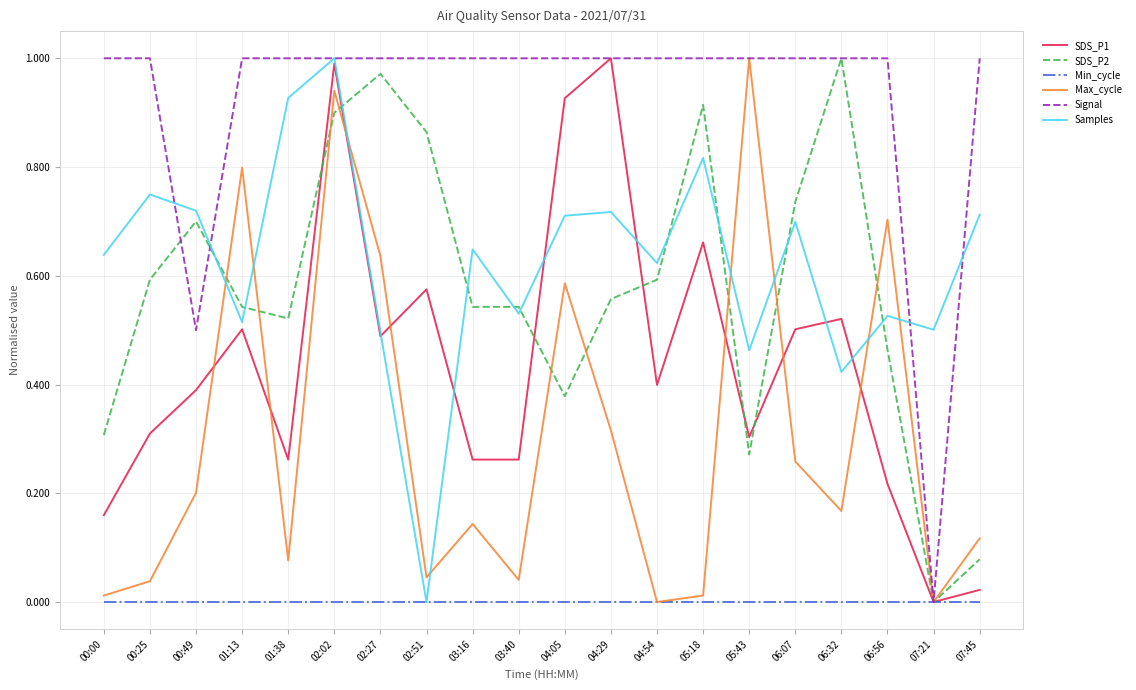

What position from the left is 02:51?

8